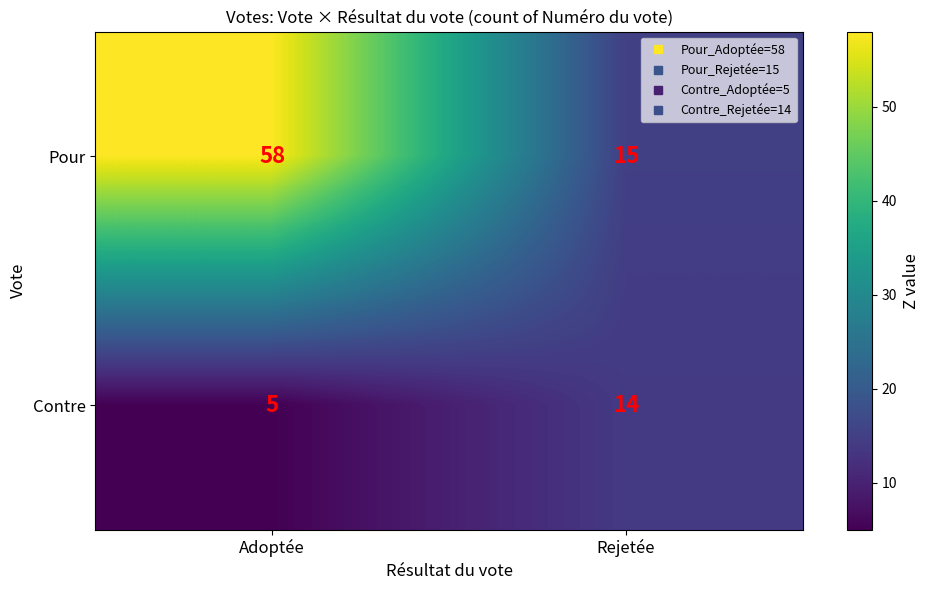

Which series has the largest total across all categories?

Pour